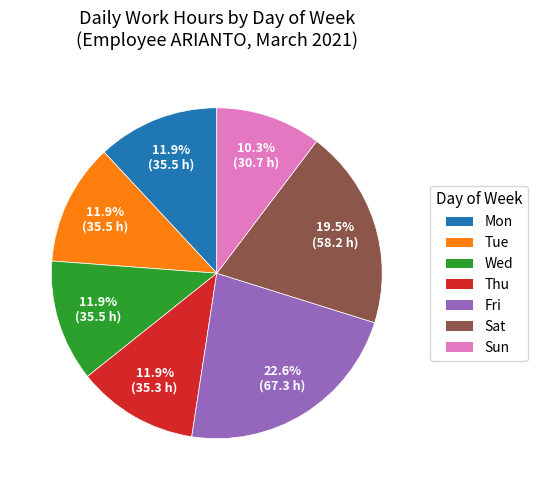

Does any single category account for the majority?

No